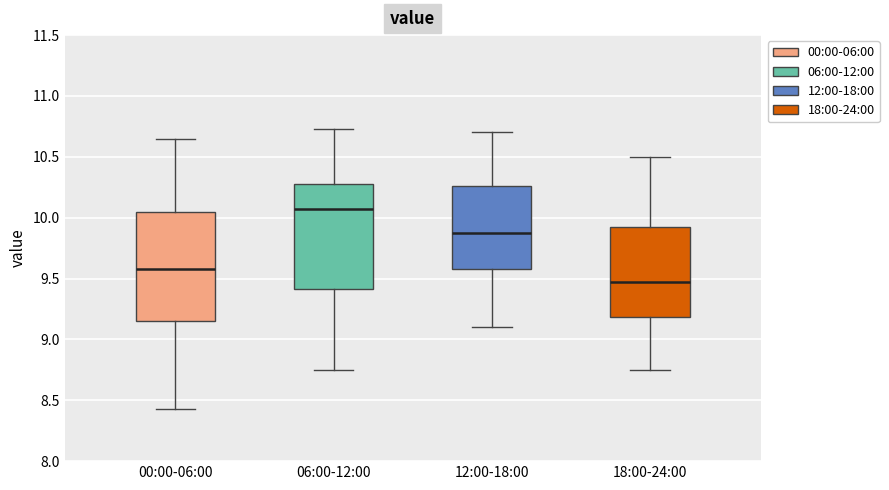

Reading left to right, transcribe this box plot: for each box, give where its median line is, the range the box spans, and where its two whiskers end, as read against the y-axis. The values are not printed on the chart, so give them approximately, as read against the axis.

00:00-06:00: median 9.60, box 9.15 to 10.05, whiskers 8.45 to 10.65
06:00-12:00: median 10.10, box 9.40 to 10.30, whiskers 8.75 to 10.75
12:00-18:00: median 9.90, box 9.60 to 10.25, whiskers 9.10 to 10.70
18:00-24:00: median 9.50, box 9.20 to 9.95, whiskers 8.75 to 10.50